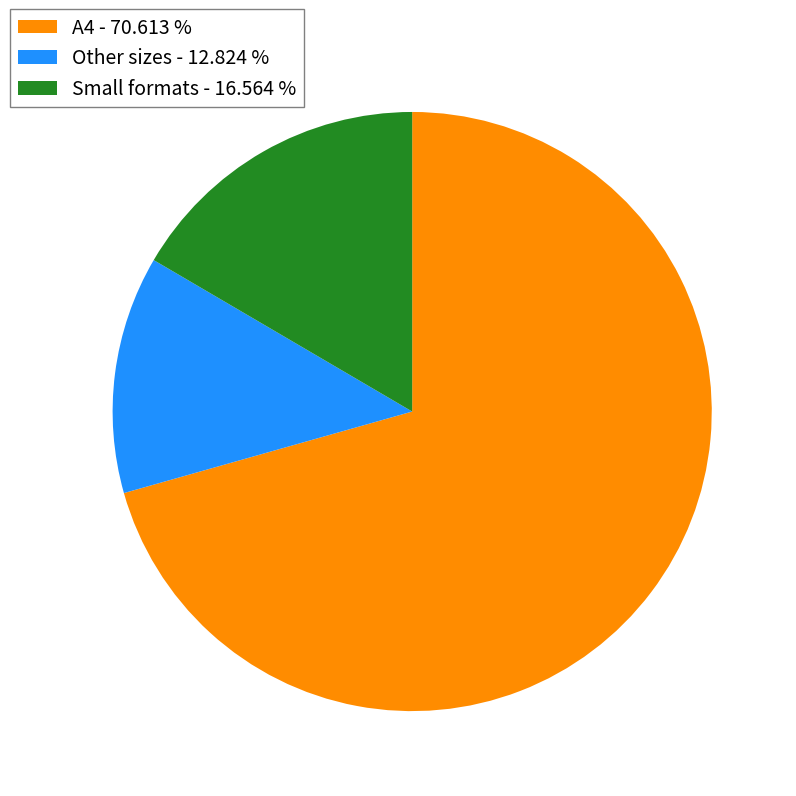

Is there a majority slice in this chart?

Yes